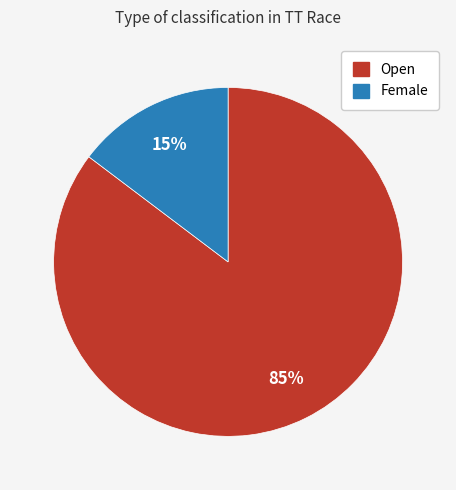

Which has a higher value, Female or Open?

Open